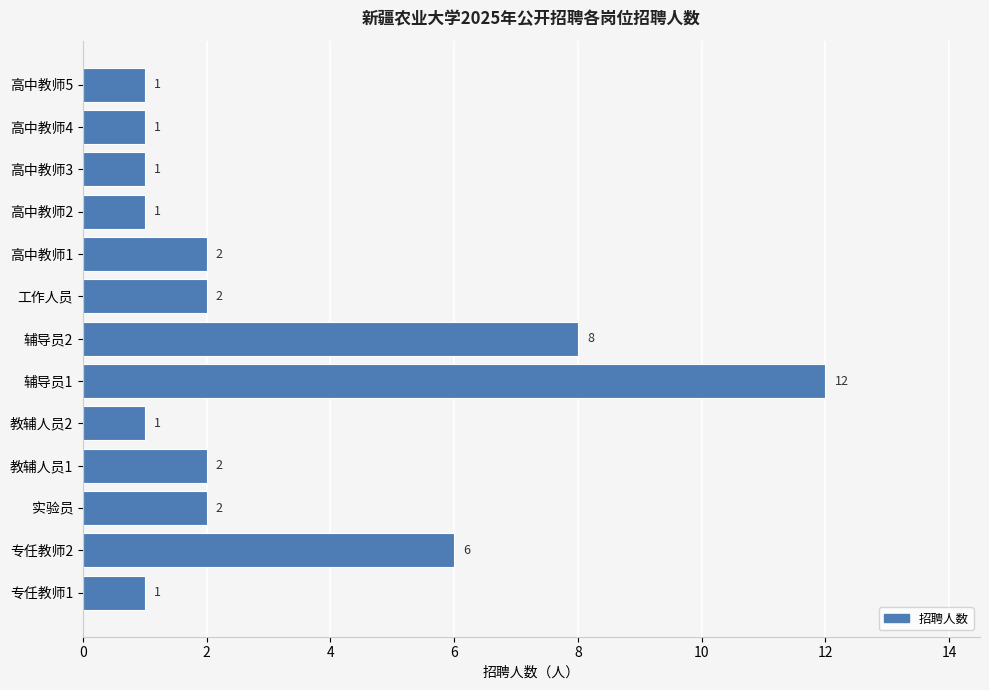

Where is the data nearest to the value 6?

专任教师2